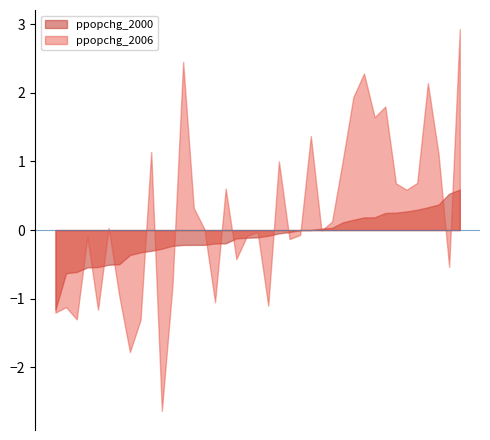

Which series has the widest spread of values?

ppopchg_2006